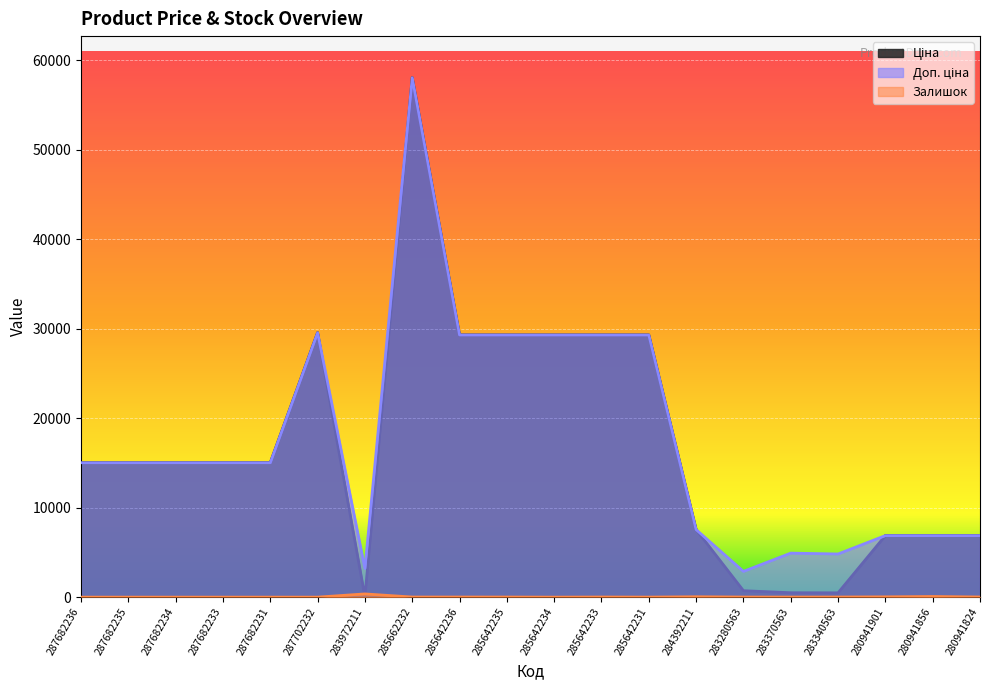

In Залишок, how many points are higher than both neighbors (excluding endpoints)?

4